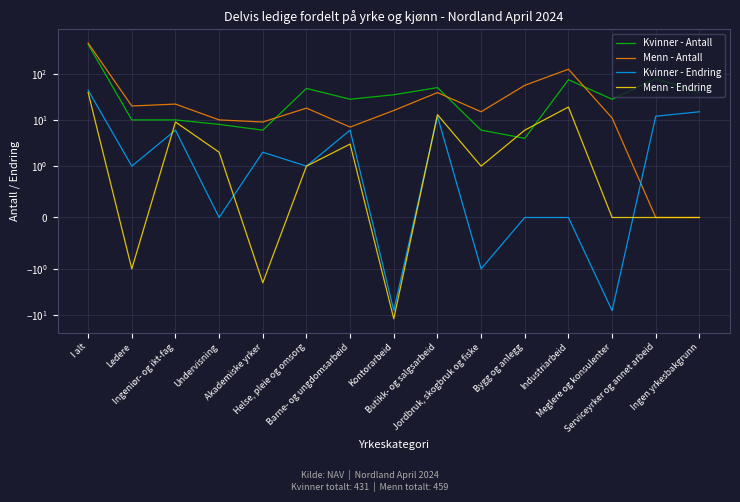

What are all the series names shown in the legend?

Kvinner - Antall, Menn - Antall, Kvinner - Endring, Menn - Endring